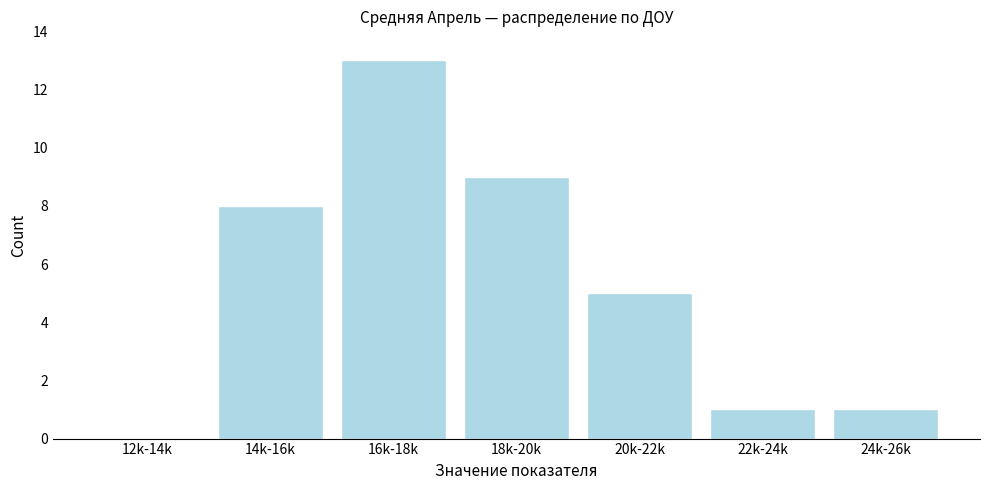

Reading right to left, list all the values displayed in this chart.

24k-26k=1	22k-24k=1	20k-22k=5	18k-20k=9	16k-18k=13	14k-16k=8	12k-14k=0